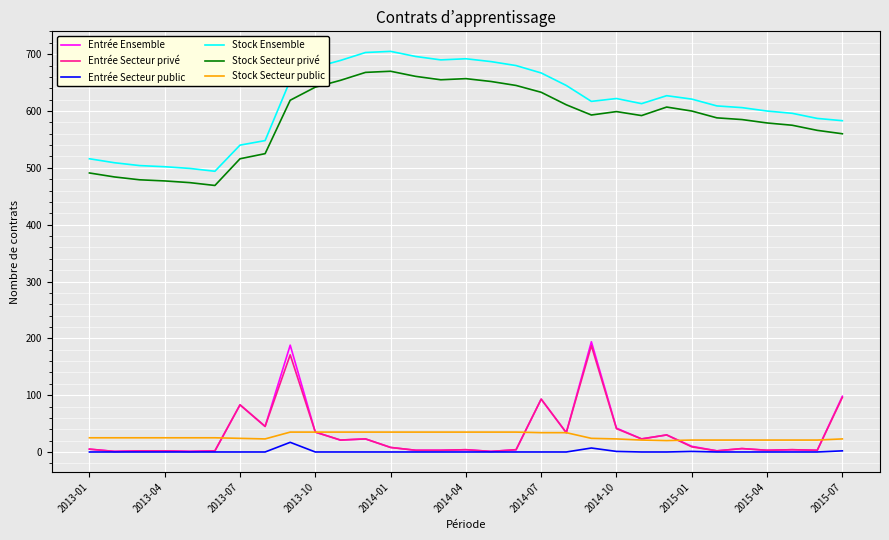

Does the chart have visible grid lines?

Yes